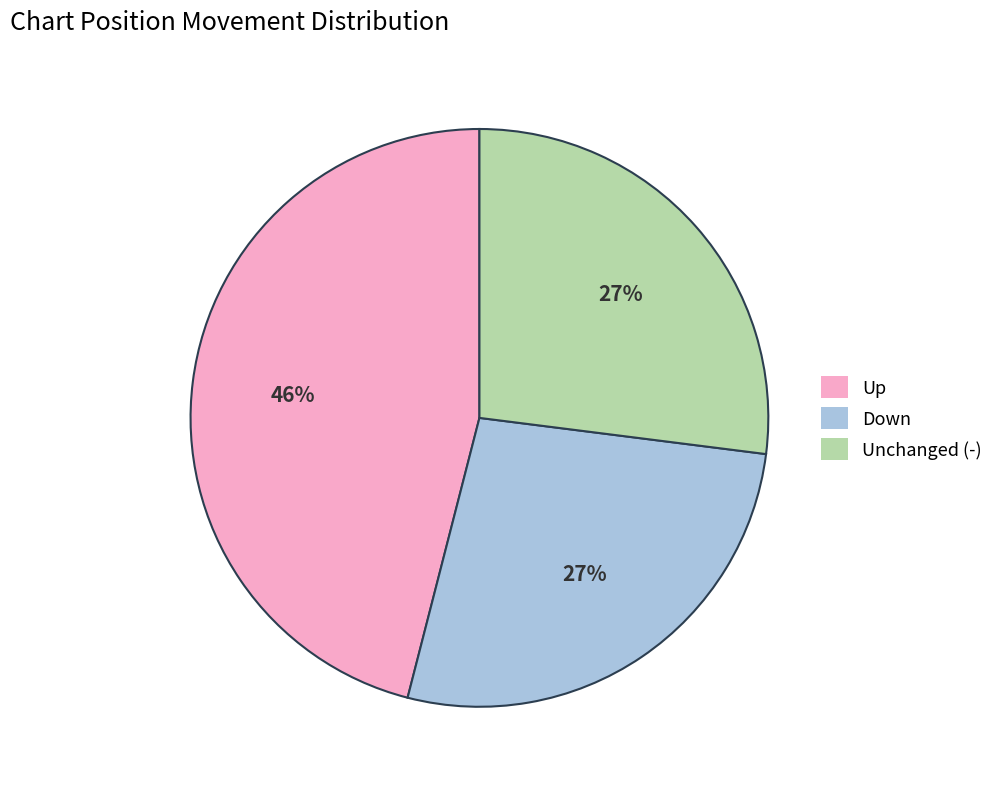

Combined, do Down and Unchanged (-) account for over 50%?

Yes